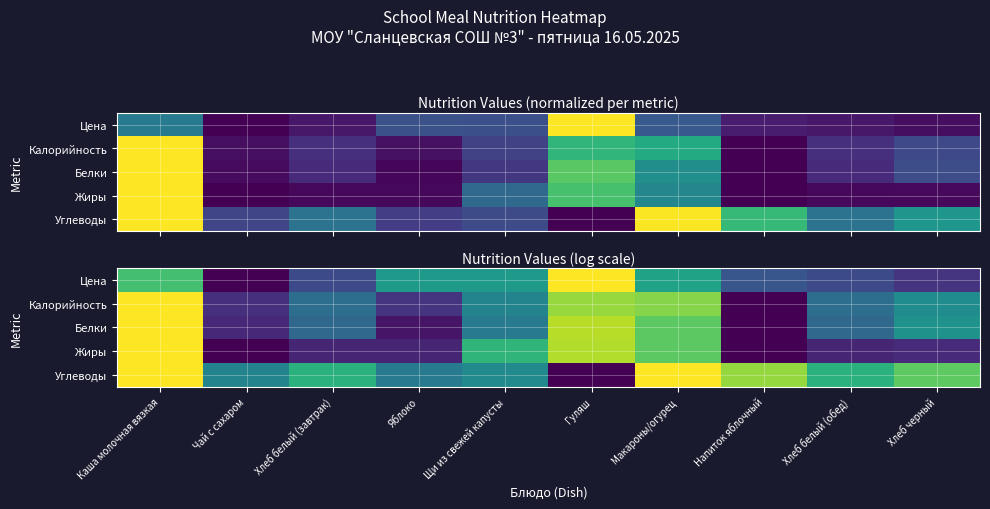

At which label does Калорийность reach its minimum?

Напиток яблочный